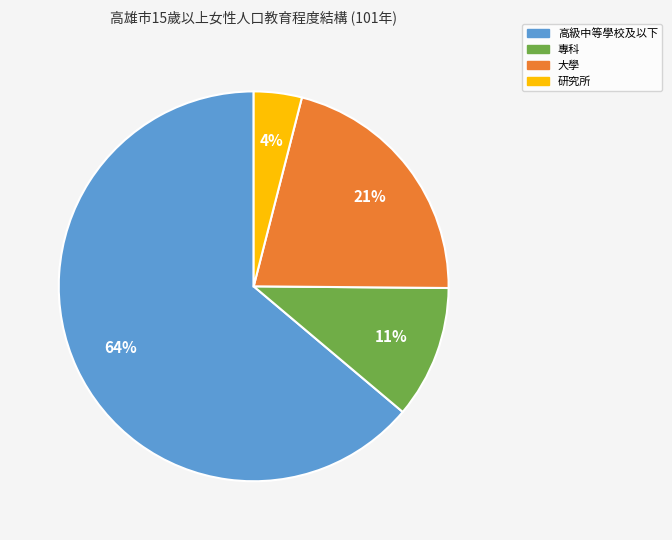

To the nearest percent, what is the difference between the 專科 and 大學 slice percentages?

10%